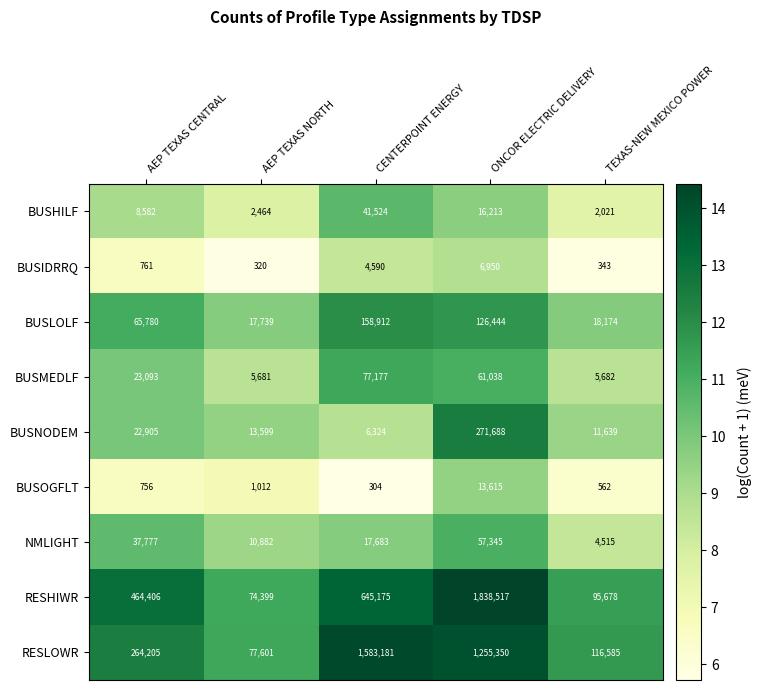

What value does the BUSMEDLF series have at TEXAS-NEW MEXICO POWER, to the nearest 50?

5700